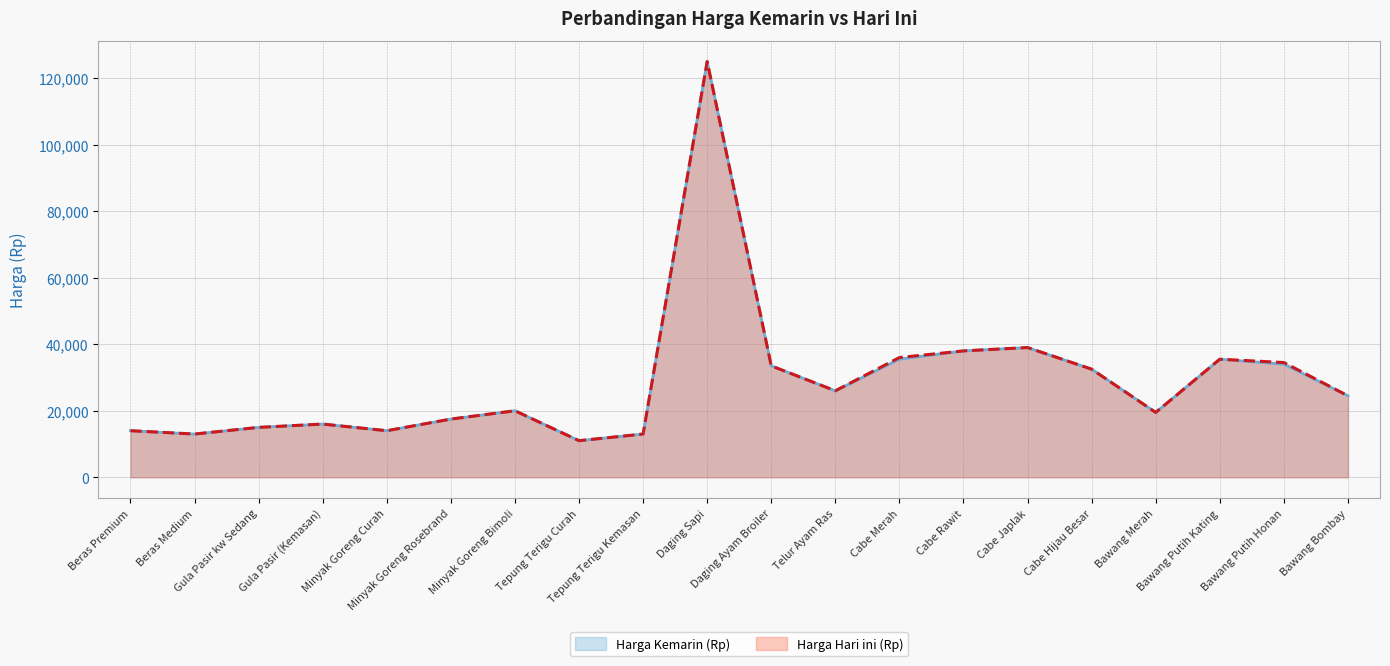

Is the value of Harga Hari ini (Rp) at Daging Sapi greater than the value of Harga Kemarin (Rp) at Telur Ayam Ras?

Yes